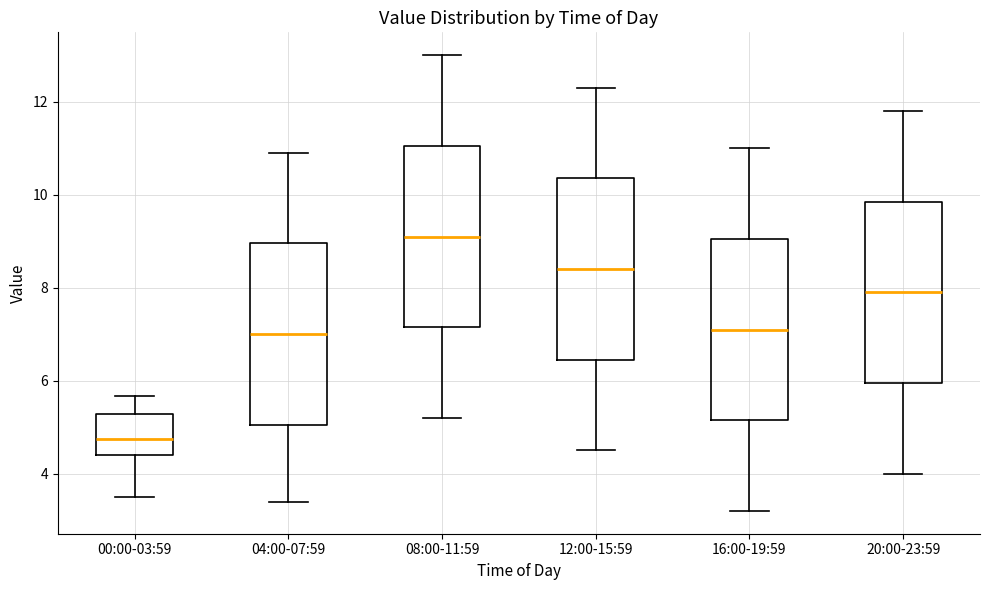

Where does the upper whisker of the box for 04:00-07:59 end on the y-axis? The values are not printed on the chart, so give them approximately, as read against the axis.

11.0